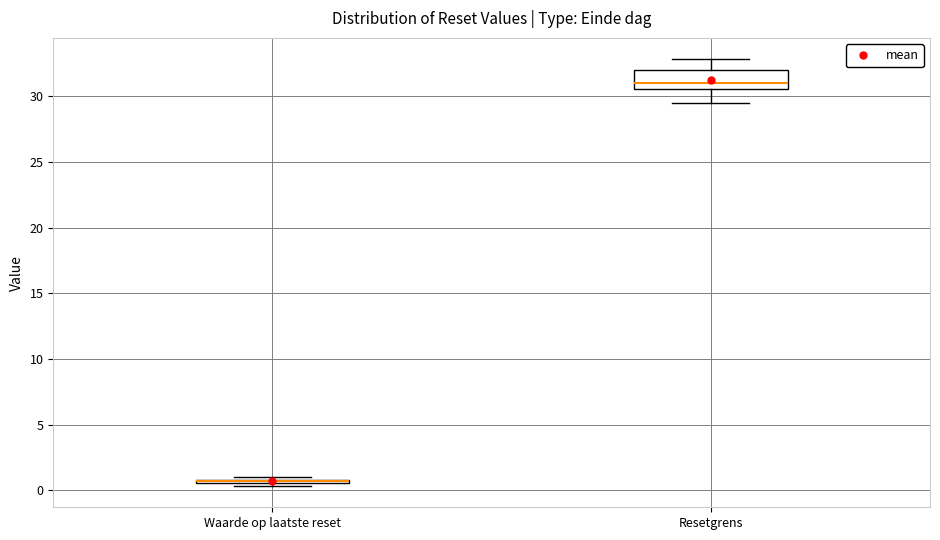

Which box is the tallest, from its lower edge to its upper edge?

Resetgrens